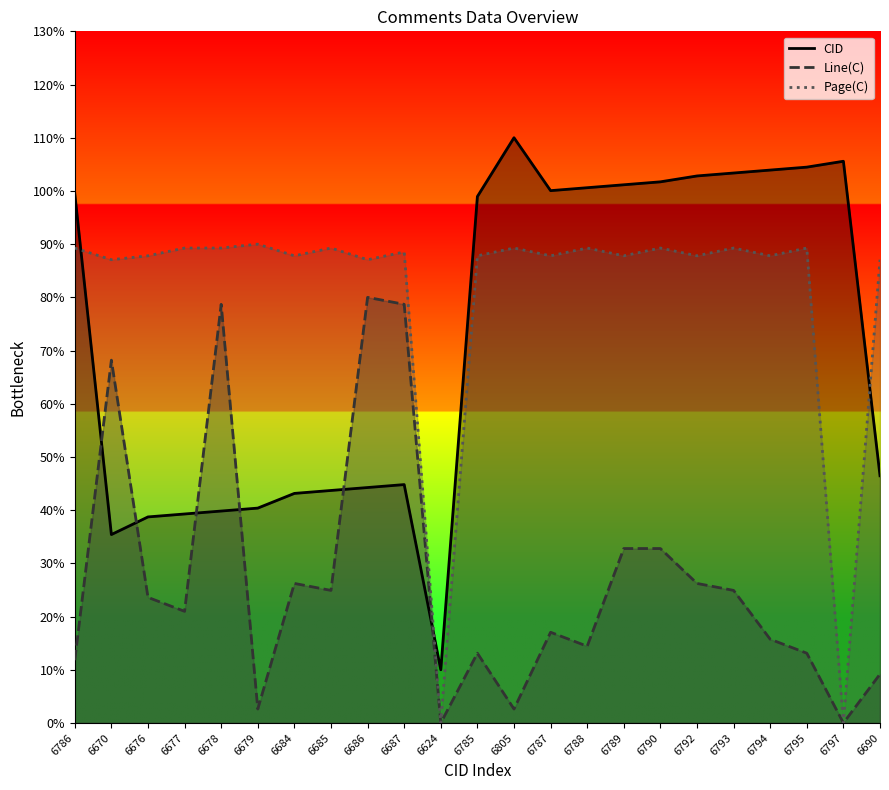

Between 6678 and 6670, which is larger?

6678